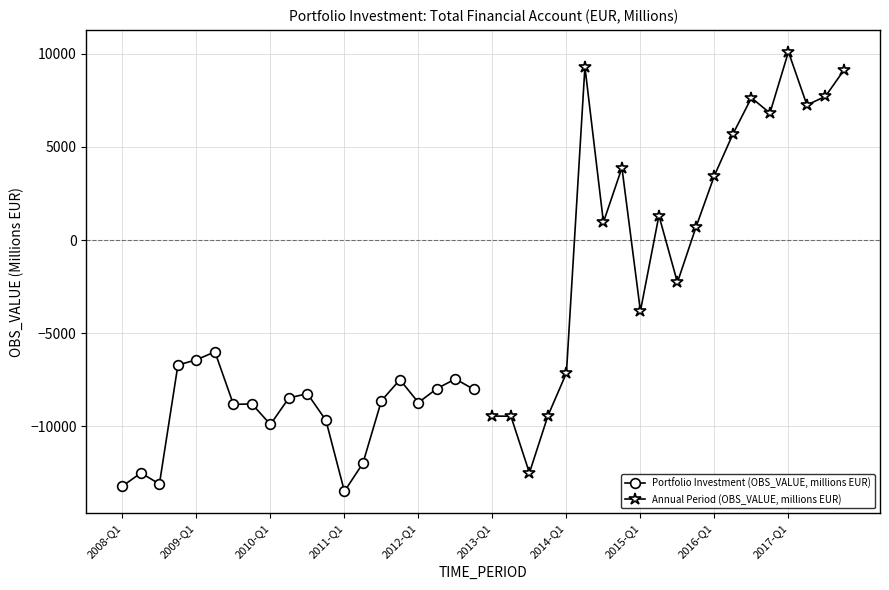

What value does the Portfolio Investment (OBS_VALUE, millions EUR) series have at 11?

-9680.7